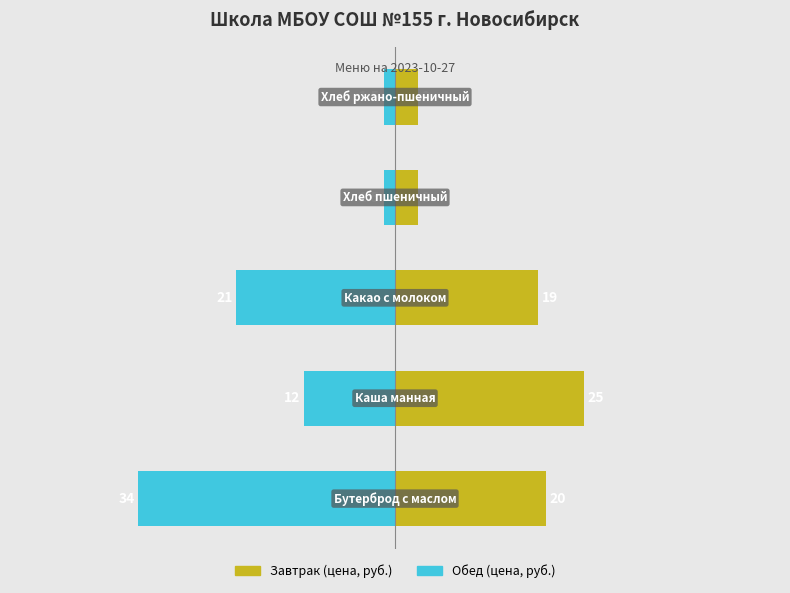

What is the spread (max minus min) of values at 0?

54.0